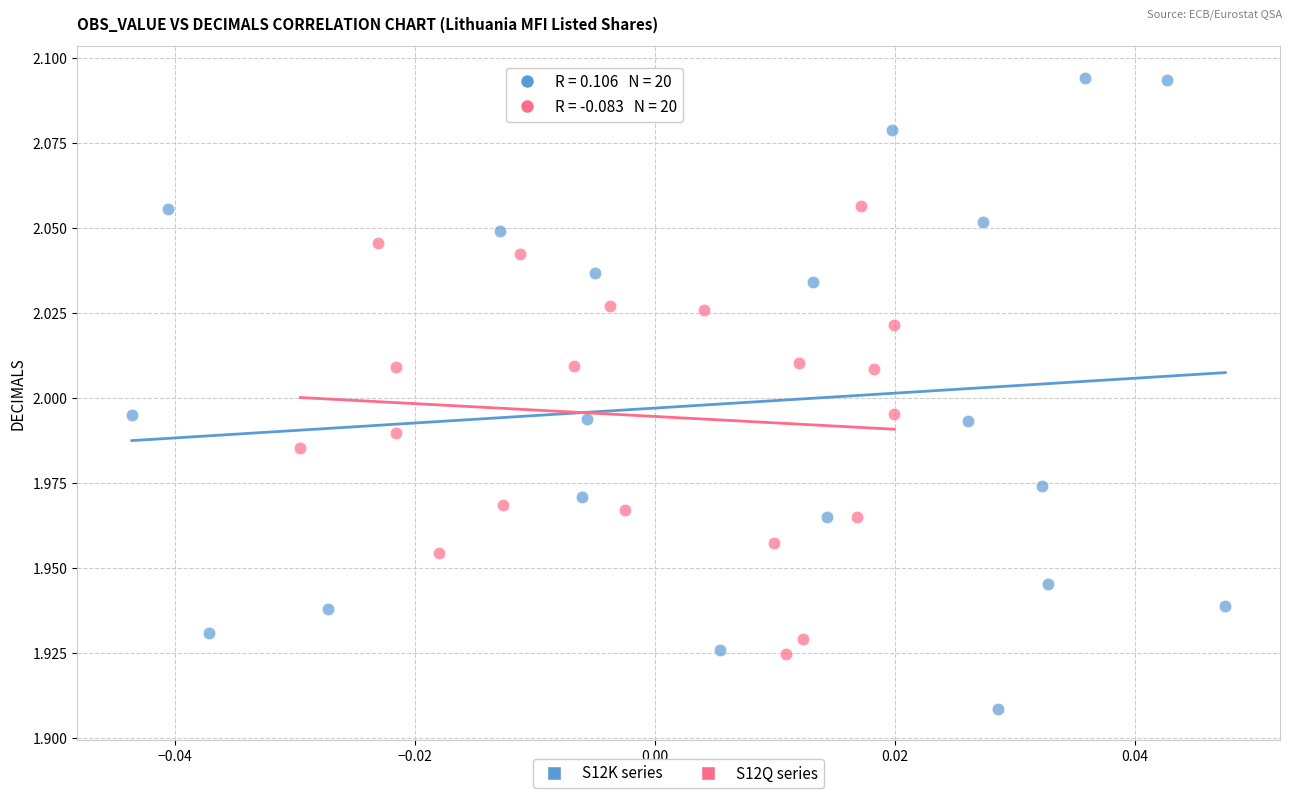

Which series has the widest spread of Y values?

S12K series